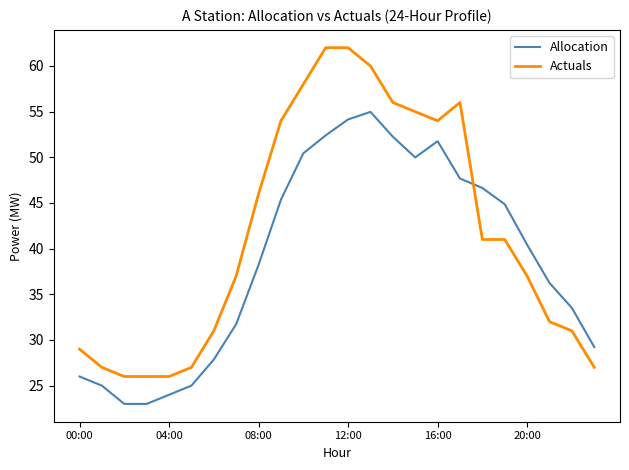

Rank the series by their maximum value, from highest to lowest.

Actuals, Allocation